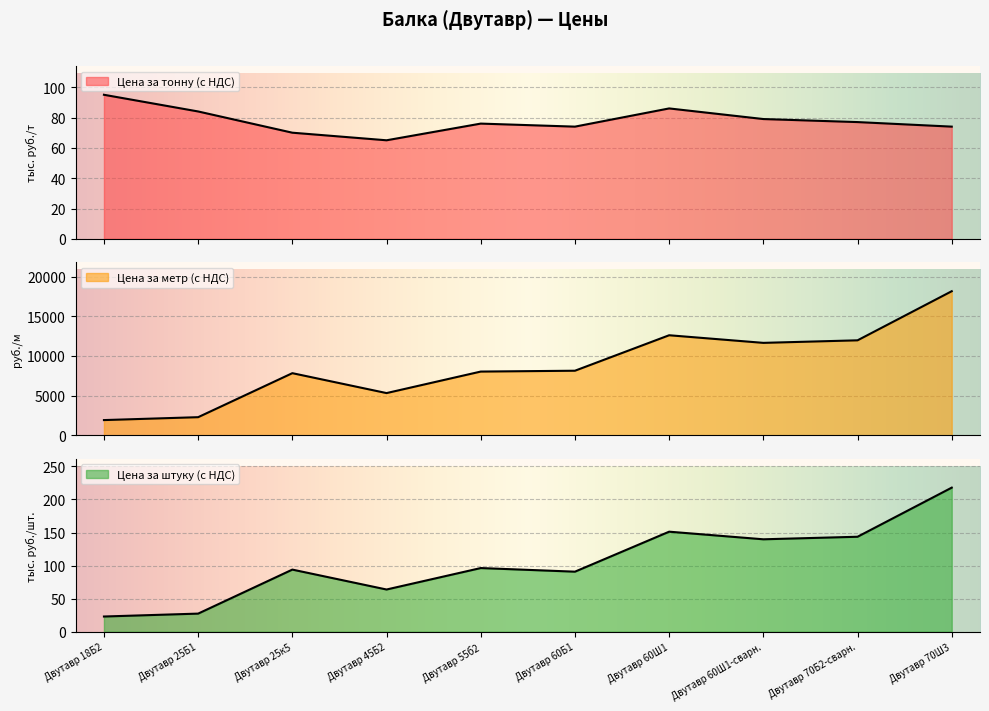

In Цена за тонну (с НДС), how many points are lower than both neighbors (excluding endpoints)?

2